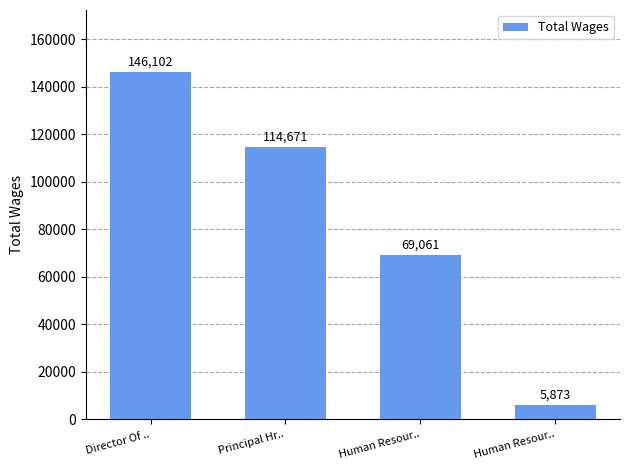

How many series are shown in this chart?

1